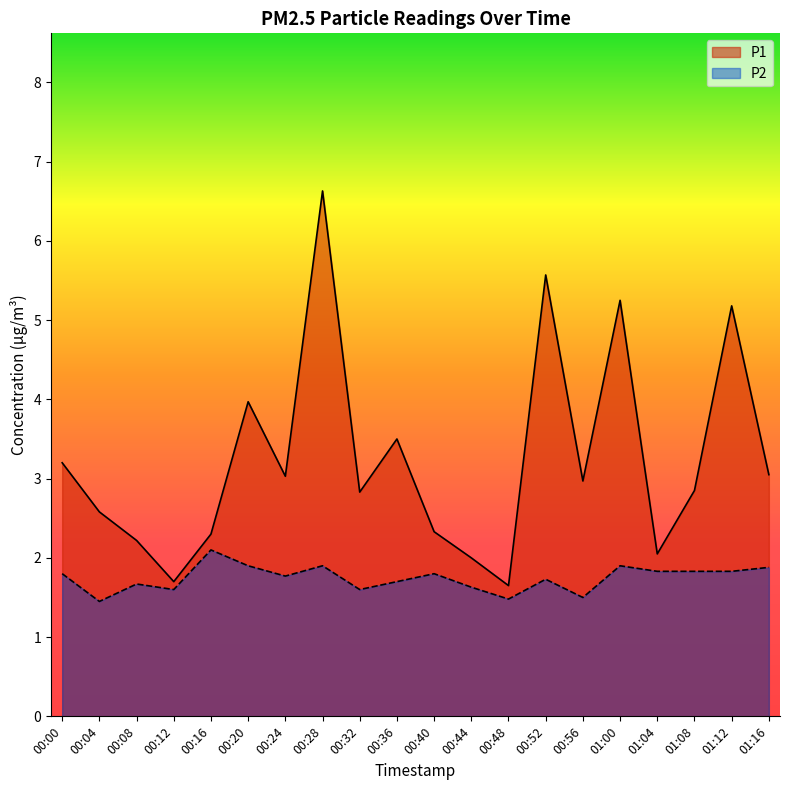

What is the value of the P1 point at the 1st from the left?

3.2